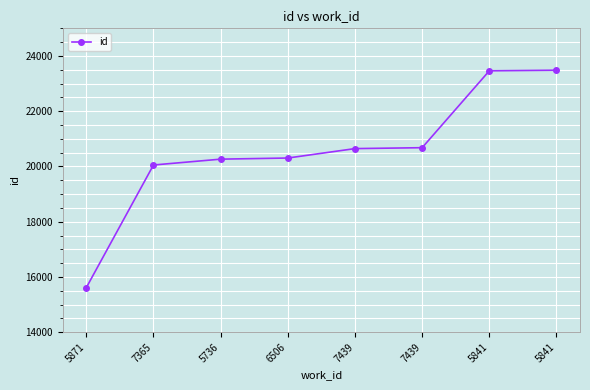

True or false: the data has more than 0 interior local peaks.

False